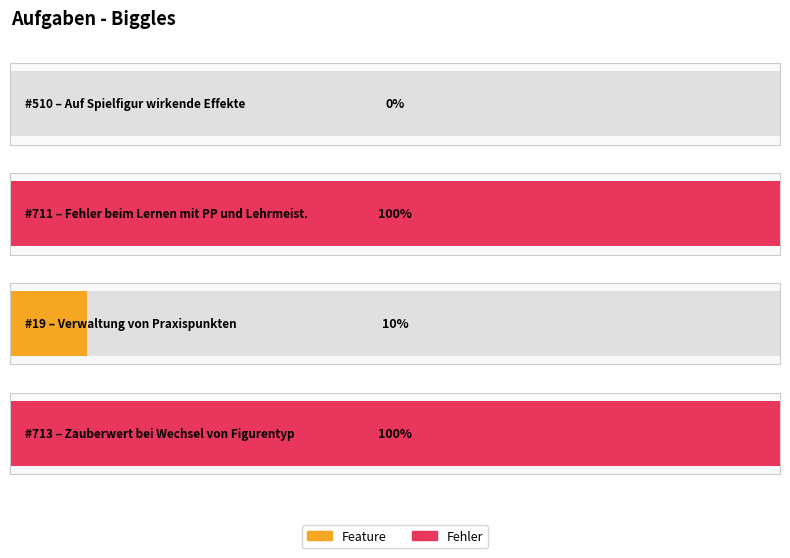

Count the number of categories in the chart.

4